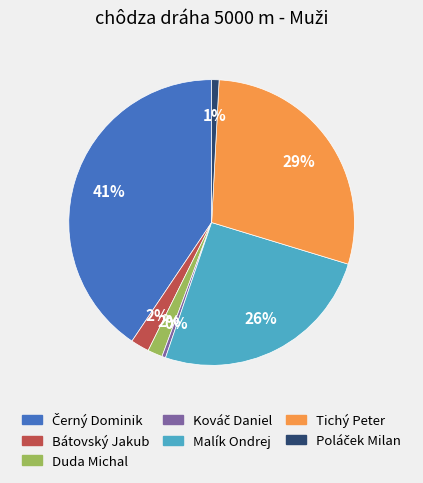

To the nearest percent, what portion does Bátovský Jakub represent?

2%